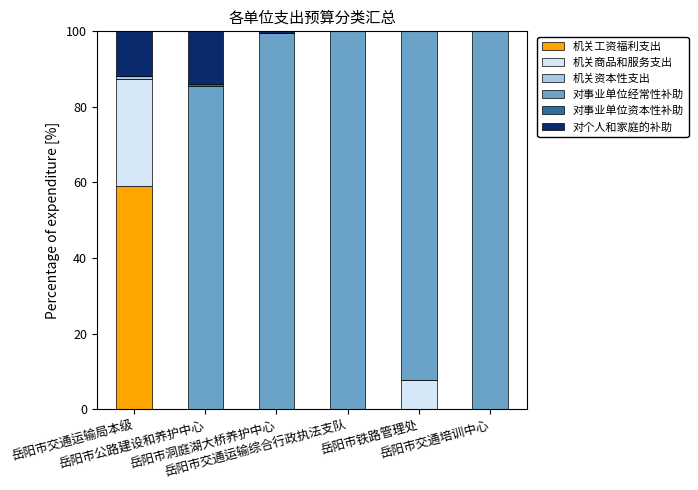

Count the number of categories in the chart.

6